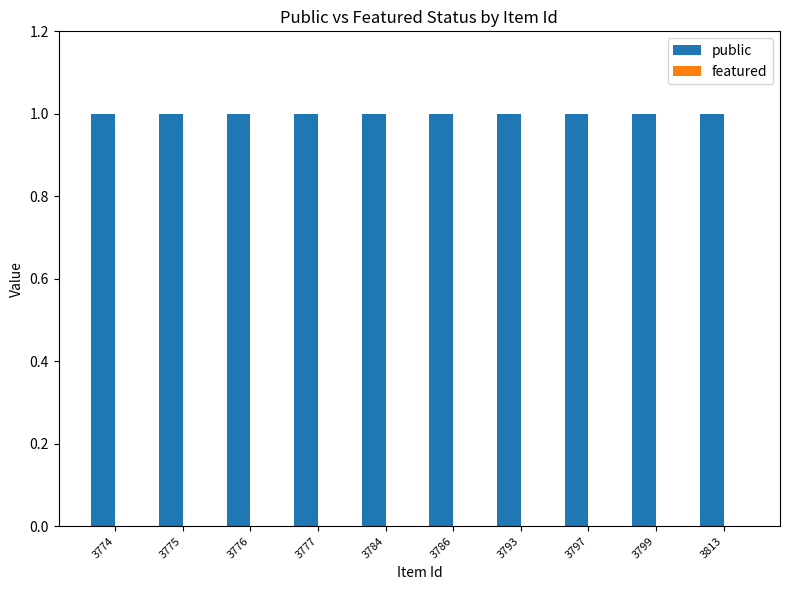

How many bars are there in each group?

2